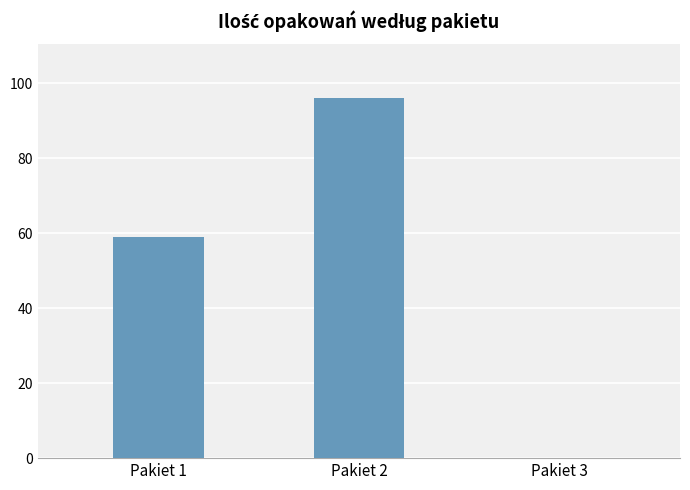

What is the greatest value displayed?

96